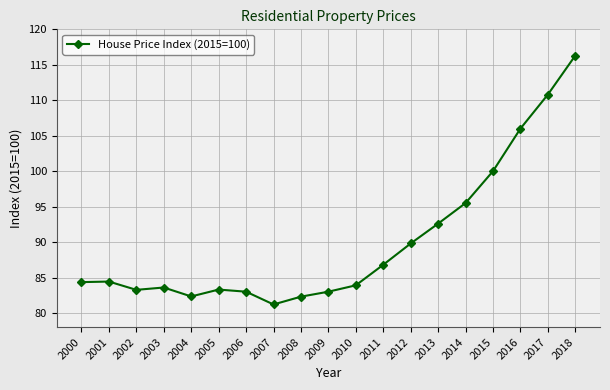

What is the difference between the values at 2005 and 2003?

0.3